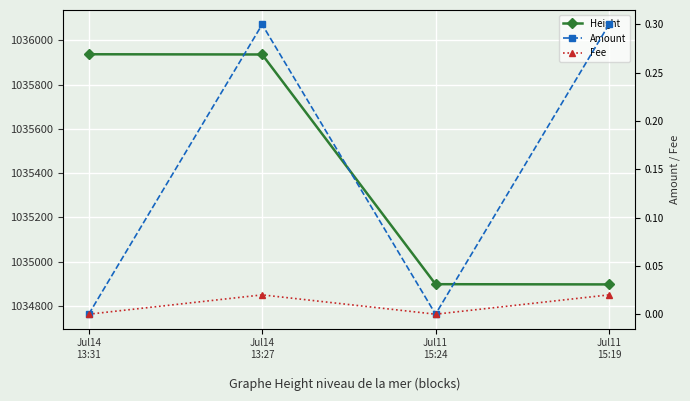

Count the number of data series in this chart.

3